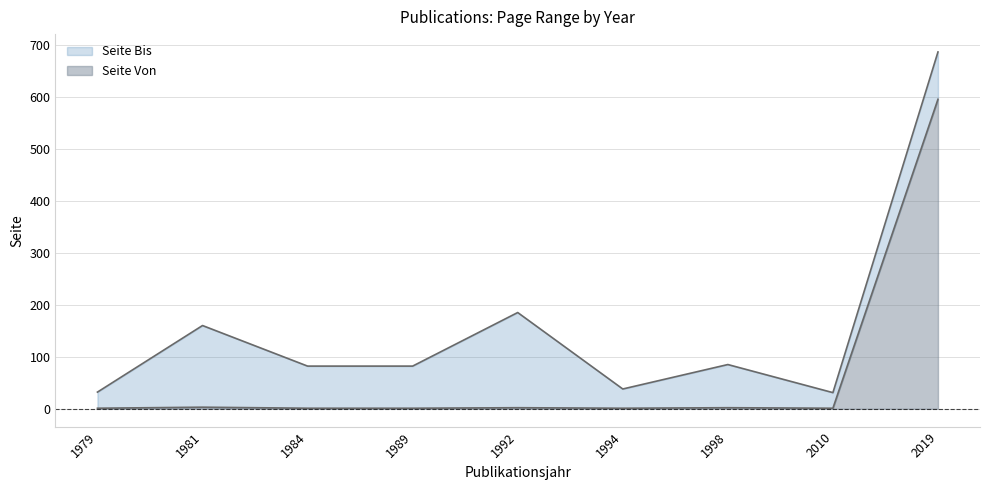

True or false: Seite Von has more than 2 points higher than both neighbors.

True